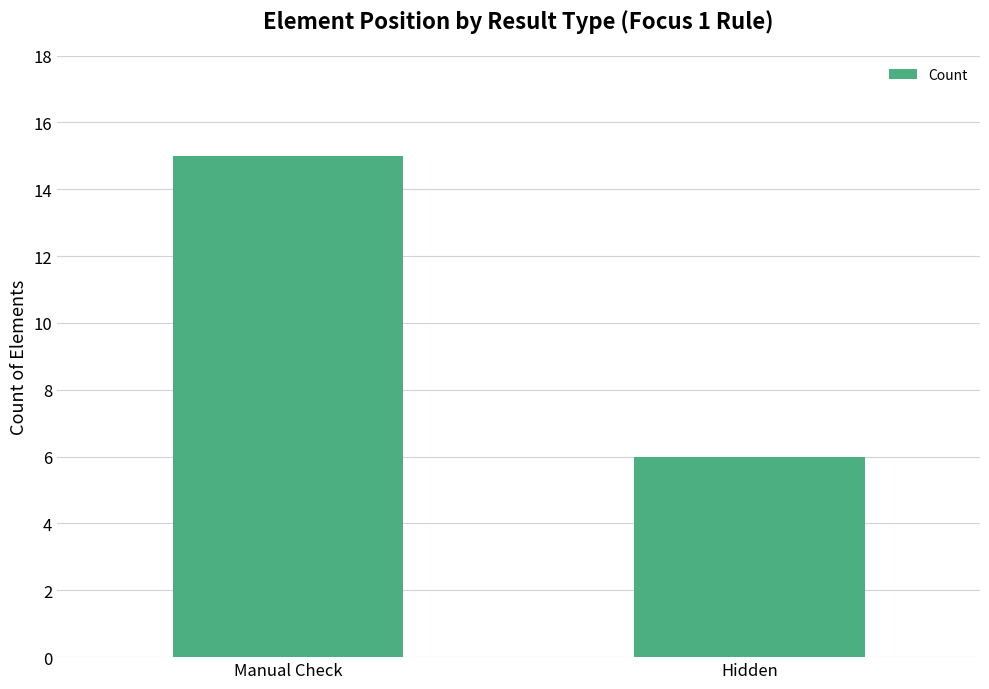

What is the change in value from Manual Check to Hidden?

-9